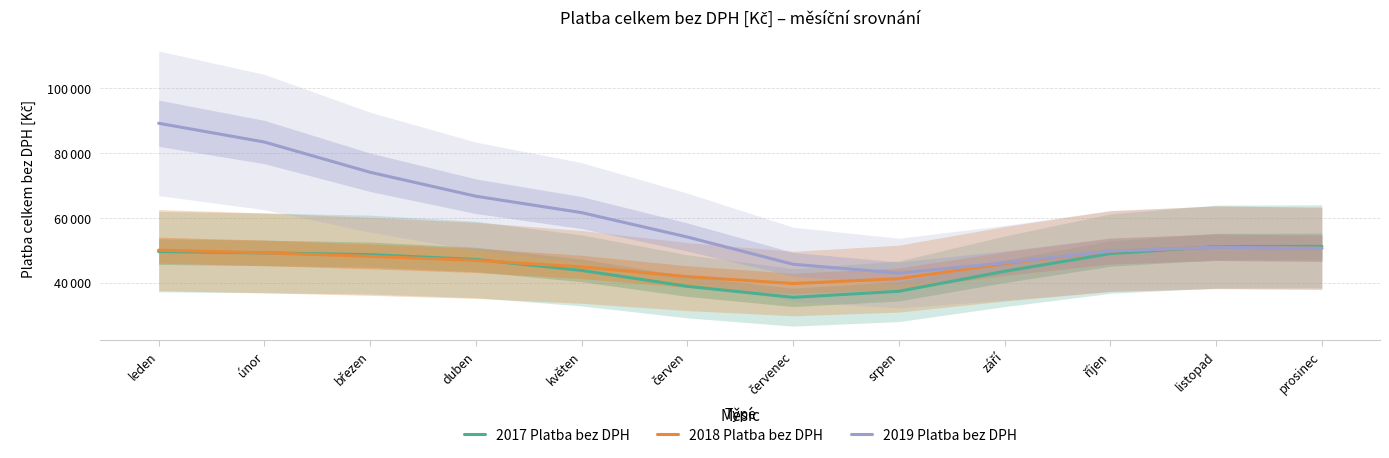

Which series changed the most between duben and květen?

2019 Platba bez DPH